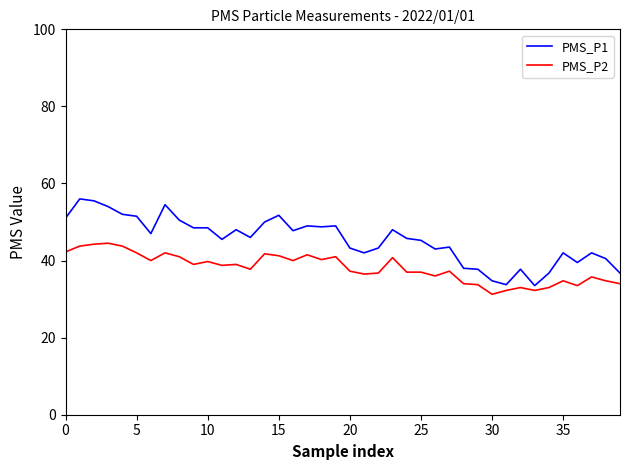

At how many categories does at least one series exceed 33?

40